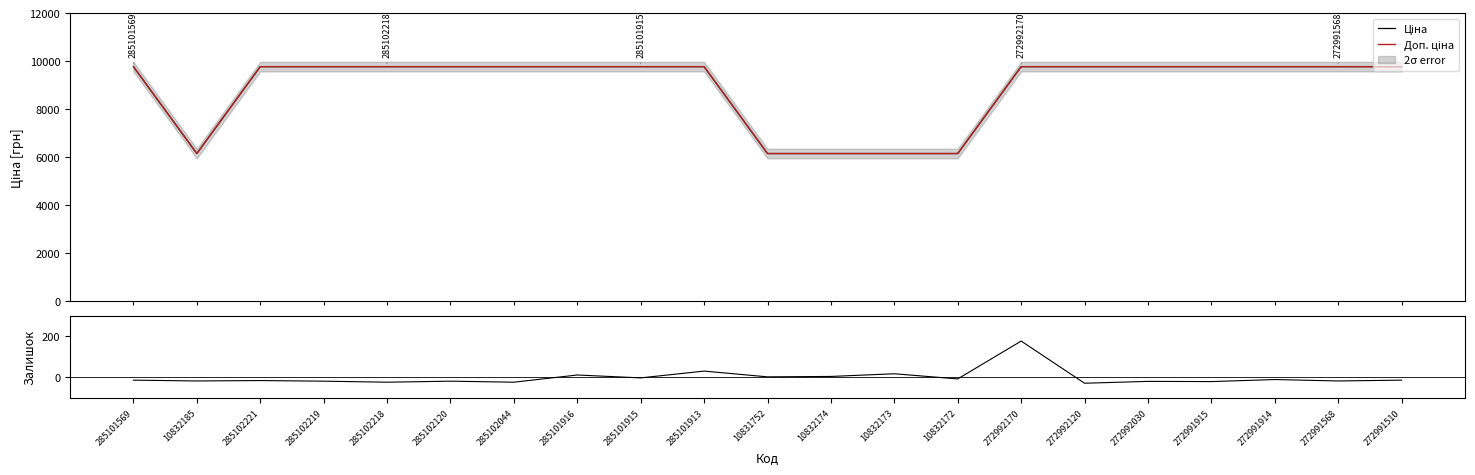

What is the sum of the Залишок (центрований) values at 272991914 and 10832174?

-5.3